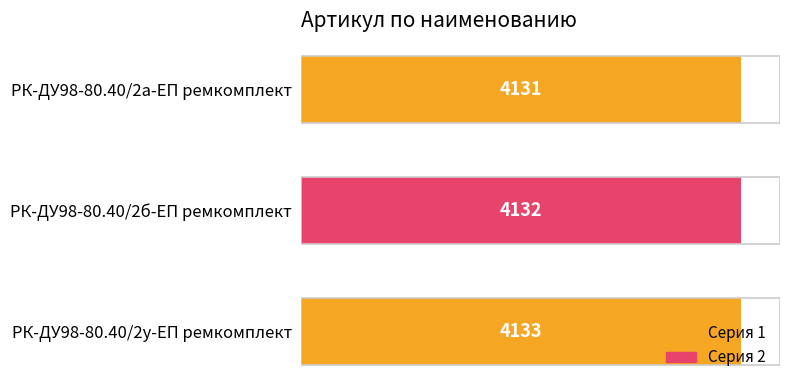

What is the greatest value displayed?

4133